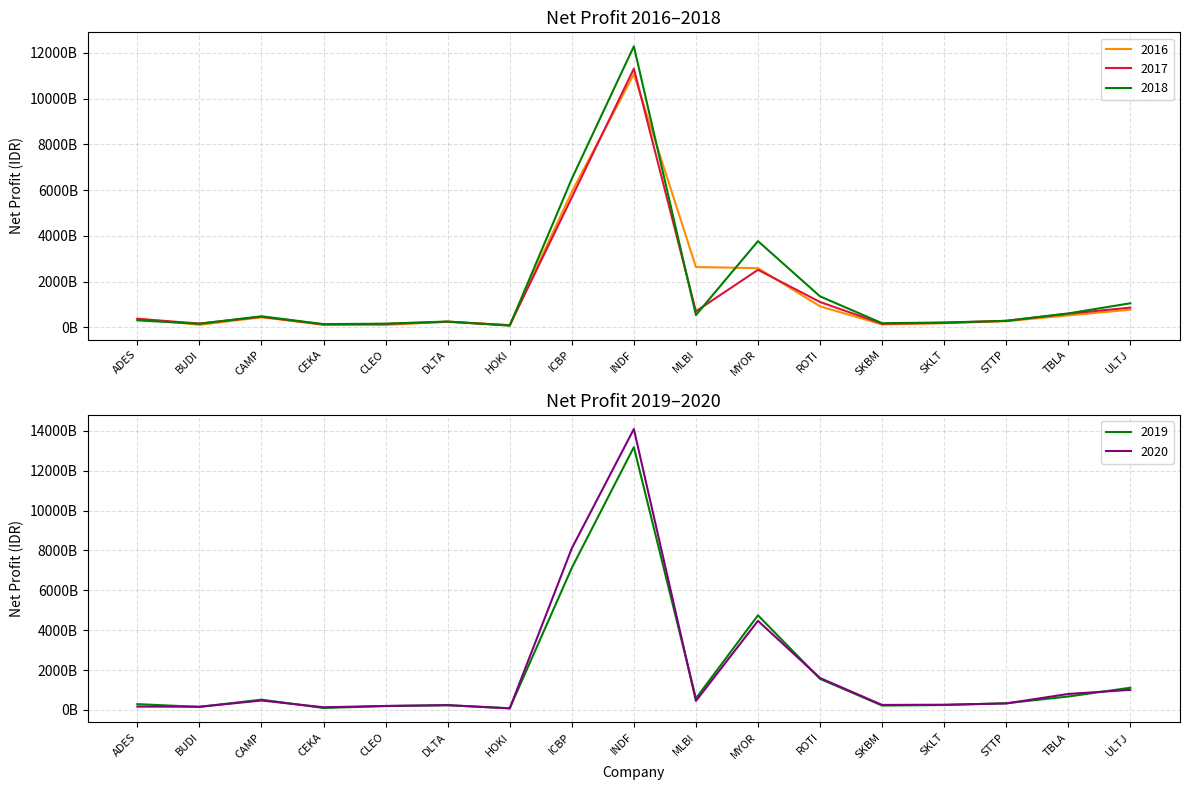

What position from the right is MYOR?

7